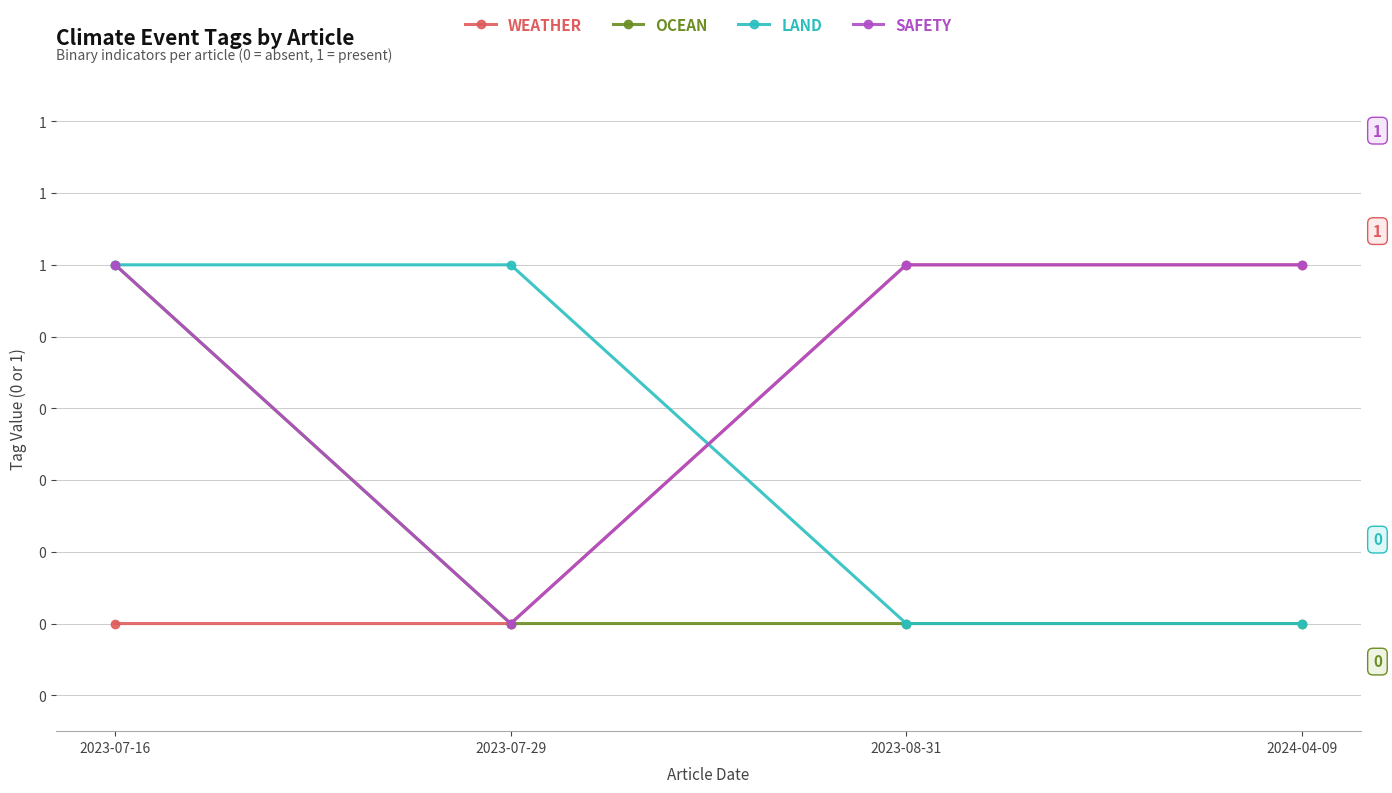

True or false: SAFETY and WEATHER cross at least once.

False